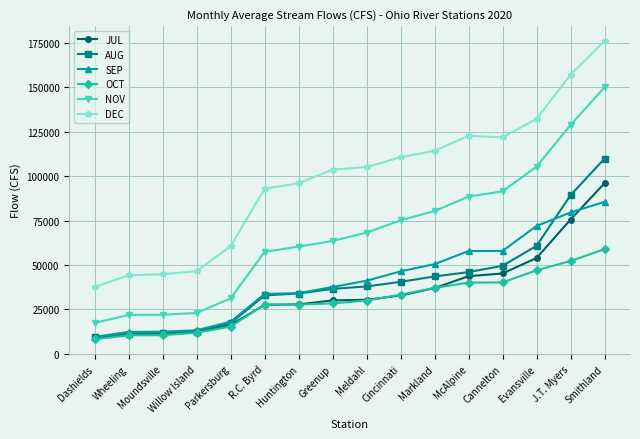

List the series in order of their peak value, lowest first.

OCT, SEP, JUL, AUG, NOV, DEC